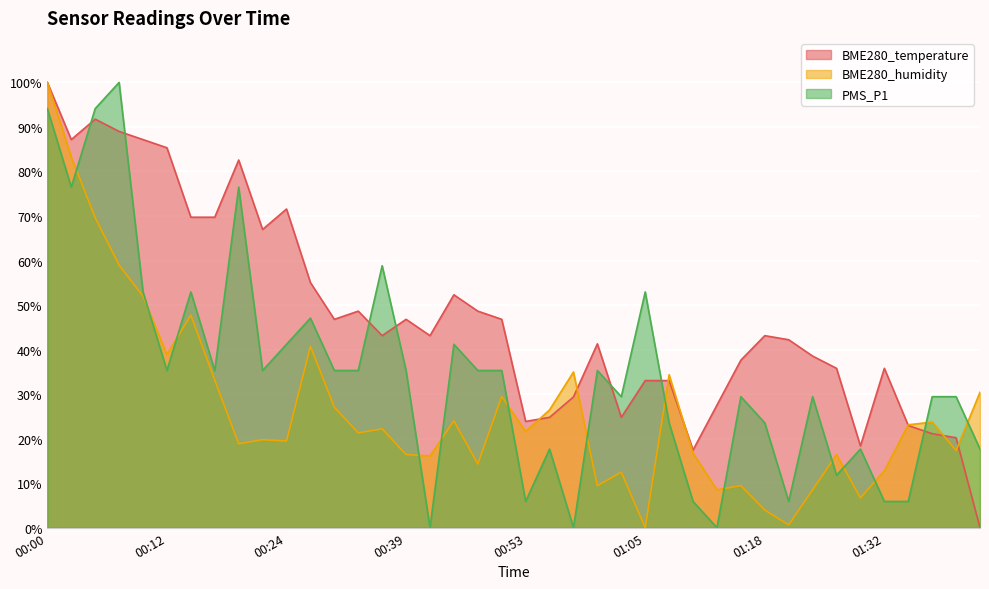

True or false: BME280_temperature and PMS_P1 intersect in this chart.

True